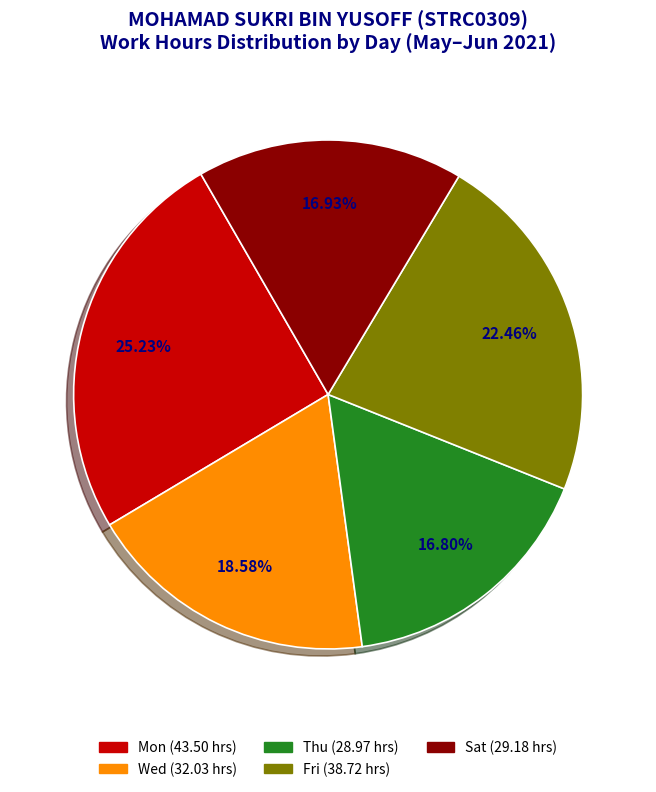

Is there a majority slice in this chart?

No